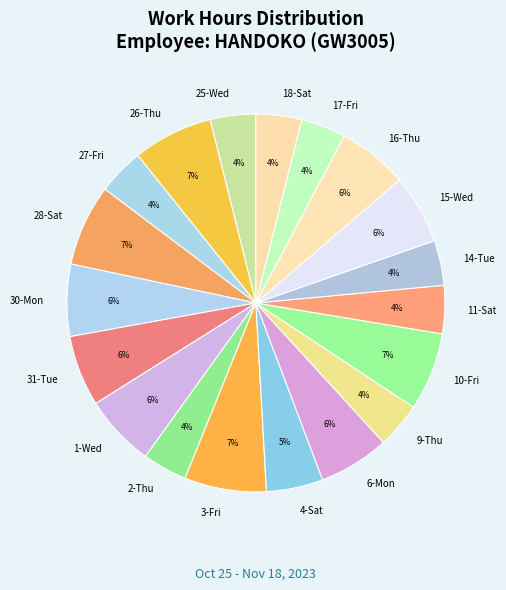

Do 16-Thu and 27-Fri together represent more than half of the pie?

No